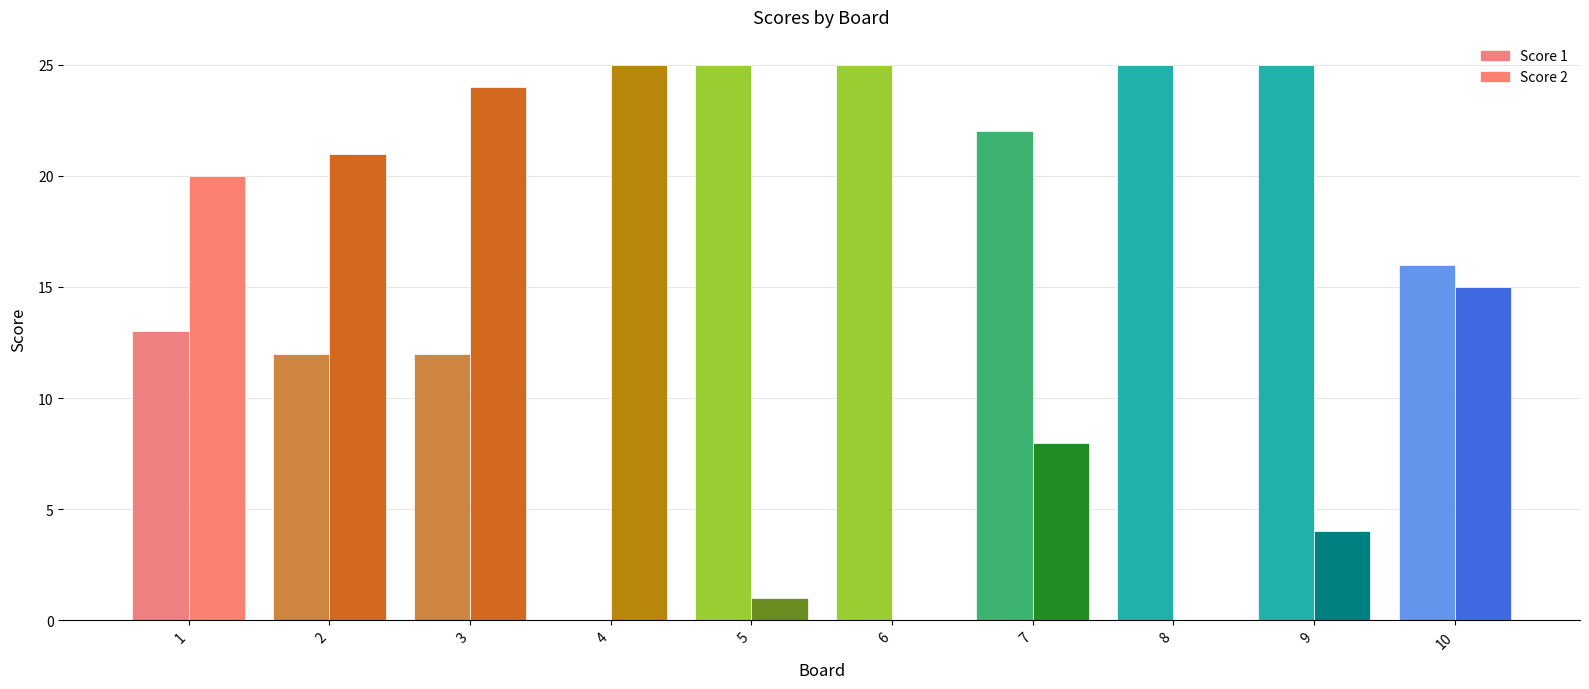

What is the difference between the highest and lowest values at 9?

21